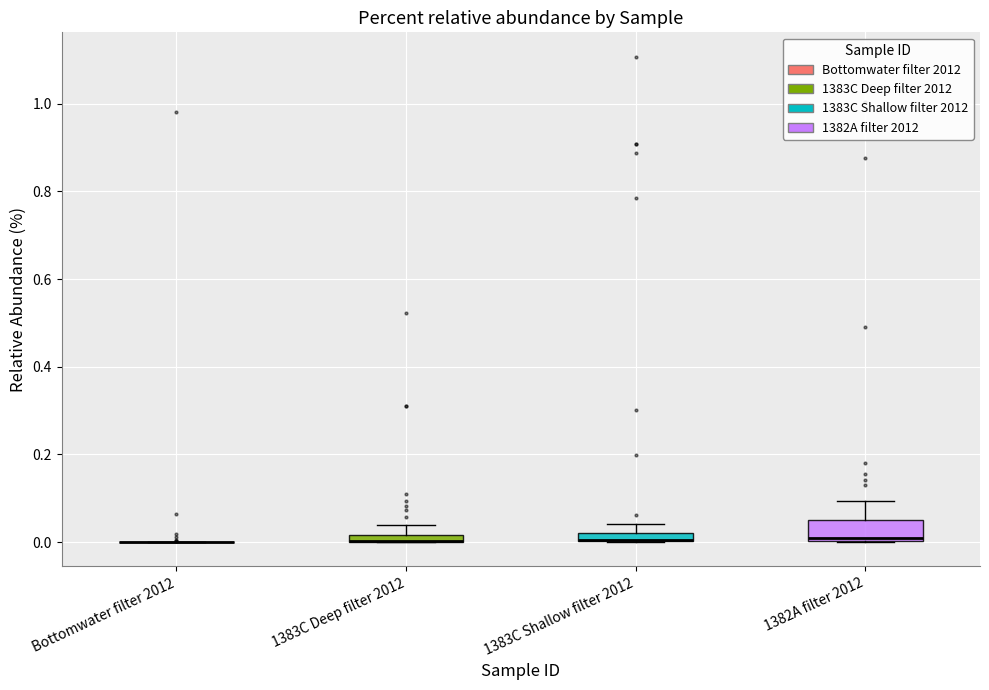

Which box is the tallest, from its lower edge to its upper edge?

1382A filter 2012